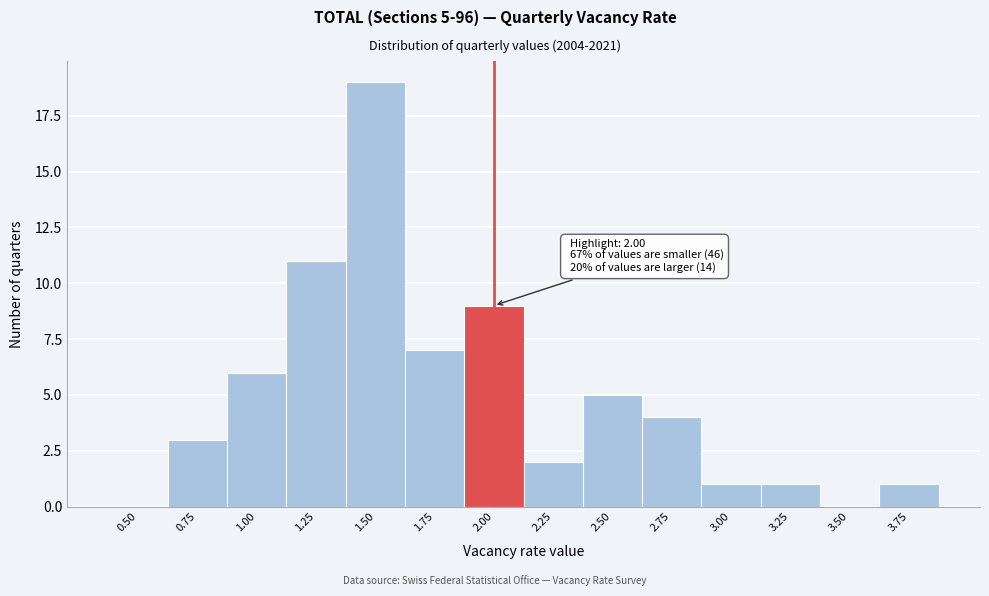

Reading left to right, what are all the values shown in this chart?

0.50=0	0.75=3	1.00=6	1.25=11	1.50=19	1.75=7	2.00=9	2.25=2	2.50=5	2.75=4	3.00=1	3.25=1	3.50=0	3.75=1